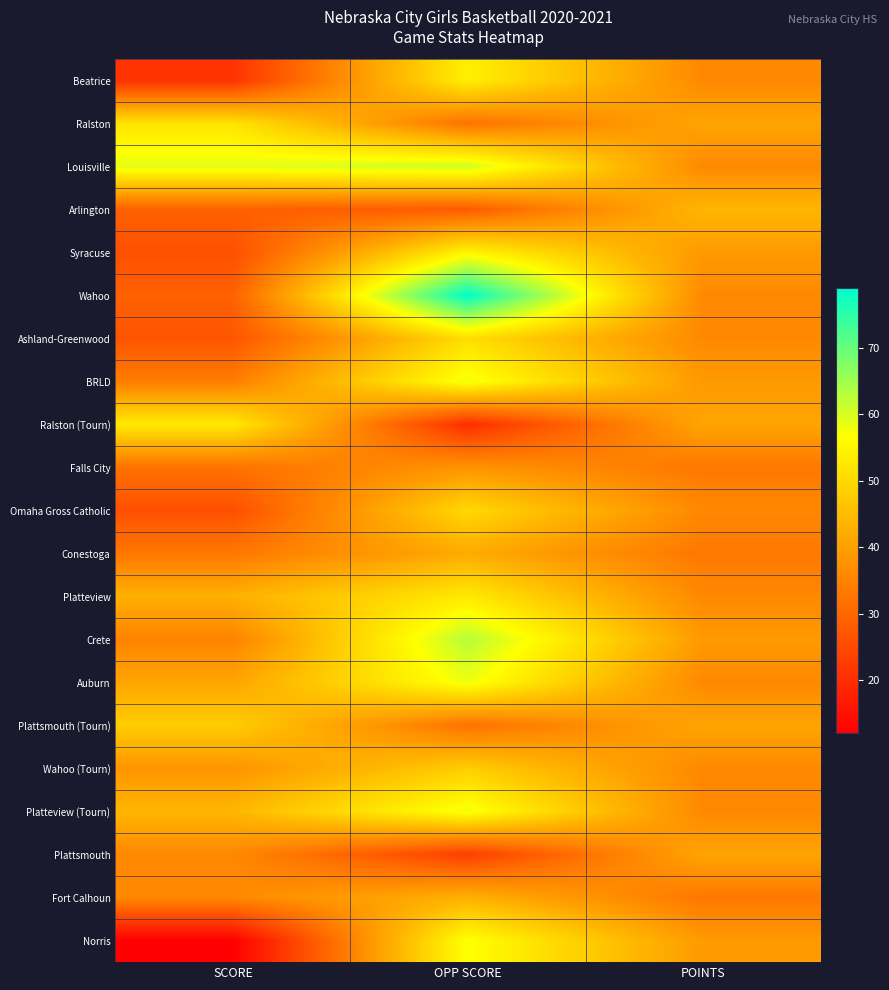

Reading left to right, what are all the values shown in this chart?

Beatrice: SCORE=21	OPP SCORE=54	POINTS=36
Ralston: SCORE=52	OPP SCORE=32	POINTS=41
Louisville: SCORE=59	OPP SCORE=61	POINTS=36
Arlington: SCORE=29	OPP SCORE=28	POINTS=44
Syracuse: SCORE=26	OPP SCORE=55	POINTS=39
Wahoo: SCORE=29	OPP SCORE=79	POINTS=36
Ashland-Greenwood: SCORE=27	OPP SCORE=51	POINTS=36
BRLD: SCORE=34	OPP SCORE=58	POINTS=39
Ralston (Tourn): SCORE=53	OPP SCORE=20	POINTS=41
Falls City: SCORE=32	OPP SCORE=38	POINTS=33
Omaha Gross Catholic: SCORE=26	OPP SCORE=50	POINTS=36
Conestoga: SCORE=33	OPP SCORE=42	POINTS=33
Platteview: SCORE=43	OPP SCORE=53	POINTS=36
Crete: SCORE=35	OPP SCORE=63	POINTS=39
Auburn: SCORE=41	OPP SCORE=58	POINTS=36
Plattsmouth (Tourn): SCORE=48	OPP SCORE=32	POINTS=41
Wahoo (Tourn): SCORE=38	OPP SCORE=48	POINTS=36
Platteview (Tourn): SCORE=44	OPP SCORE=58	POINTS=36
Plattsmouth: SCORE=36	OPP SCORE=23	POINTS=41
Fort Calhoun: SCORE=36	OPP SCORE=43	POINTS=33
Norris: SCORE=12	OPP SCORE=57	POINTS=39